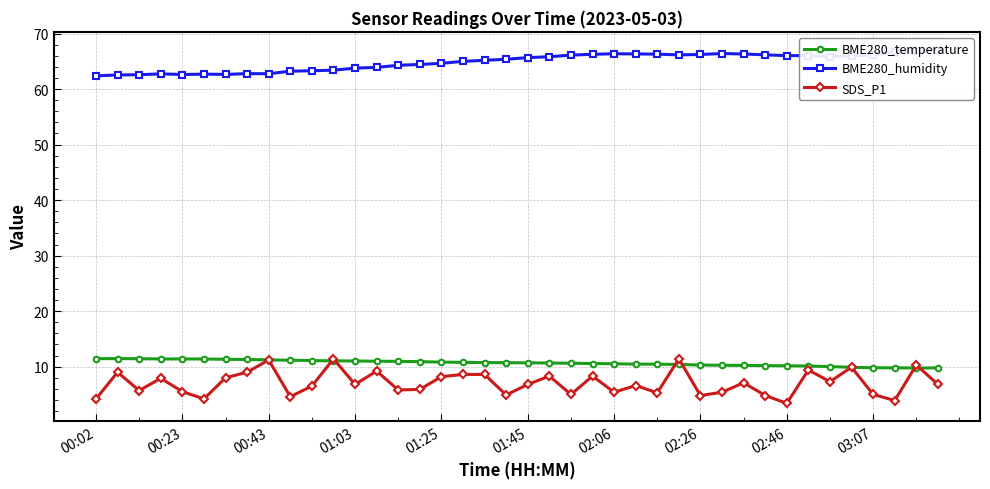

Which series has the largest total across all categories?

BME280_humidity